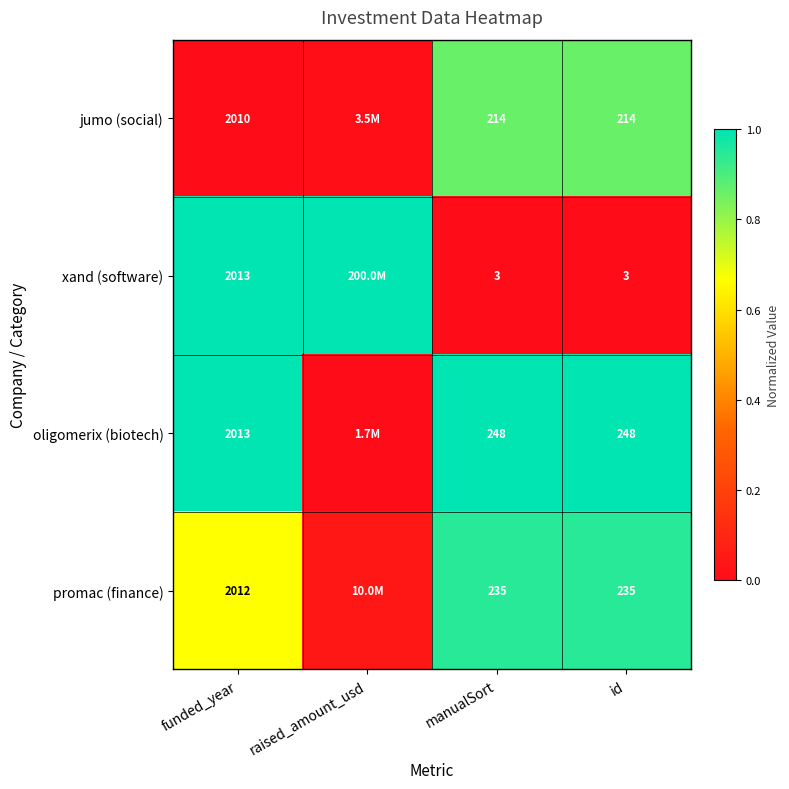

Is the value of promac (finance) at id greater than the value of xand (software) at id?

Yes